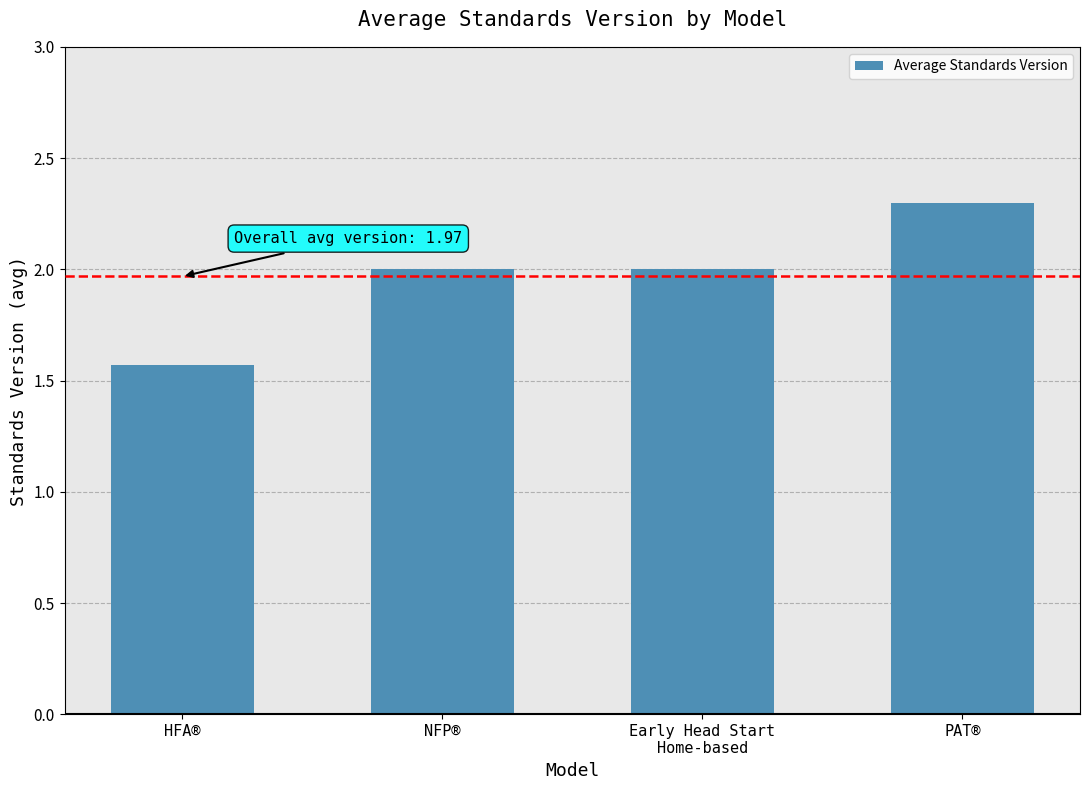

Which label corresponds to the smallest value in the chart?

HFA®